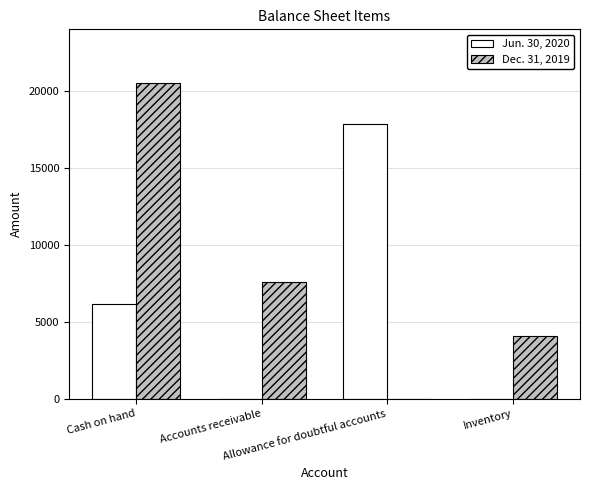

At which category is the sum across all series the highest?

Cash on hand